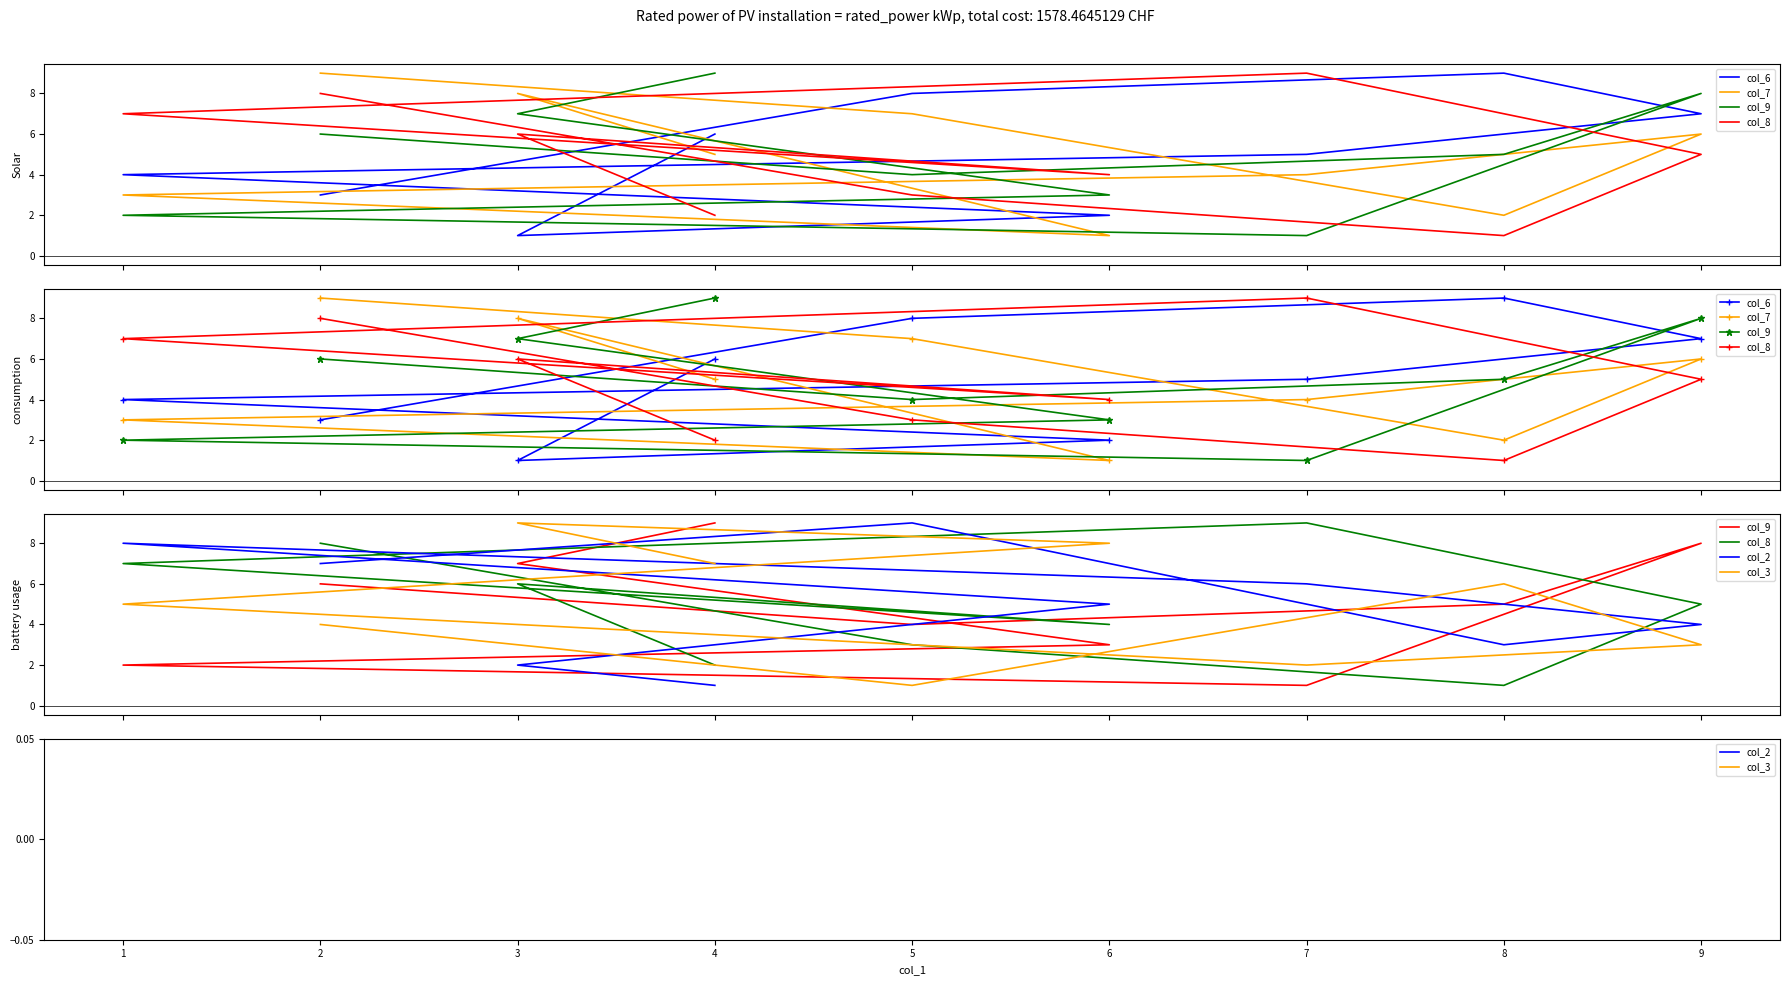

True or false: col_7 has more than 1 points higher than both neighbors.

True